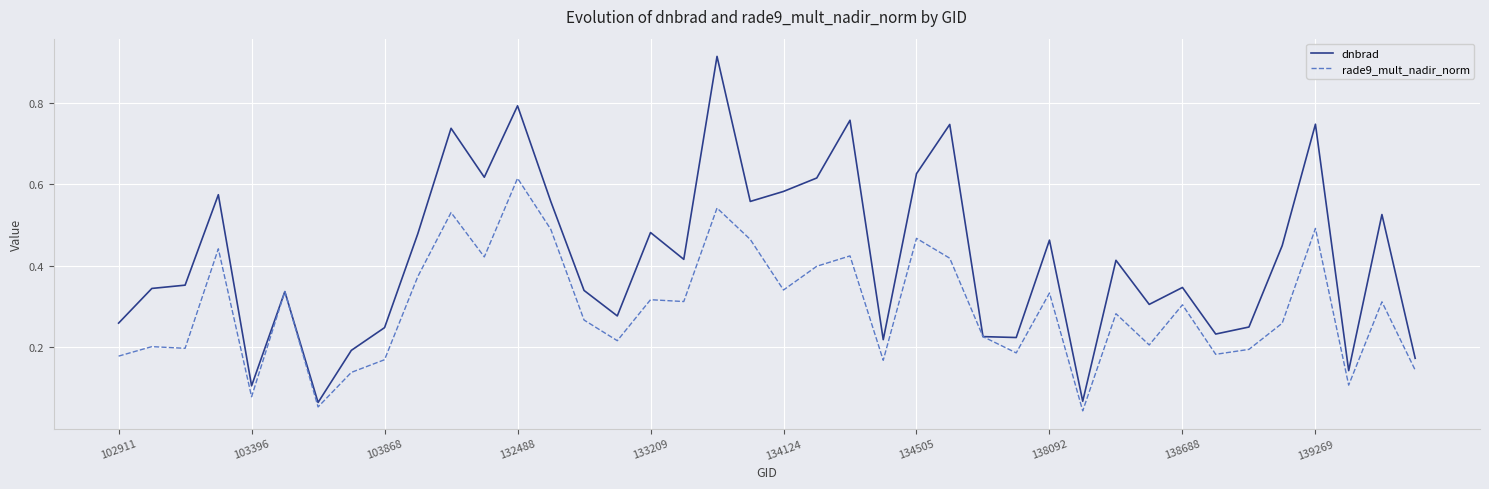

How many series are shown in this chart?

2